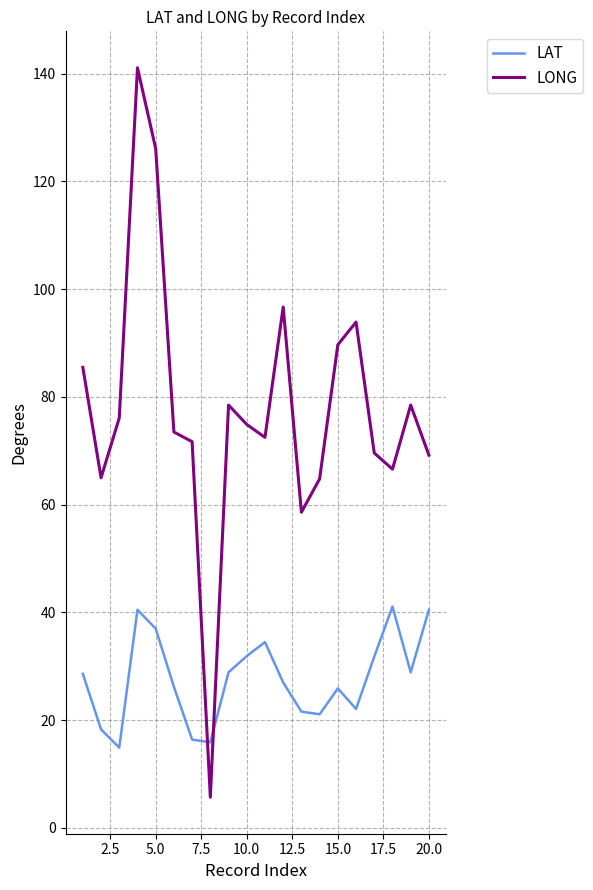

At how many categories does at least one series exceed 22?

19